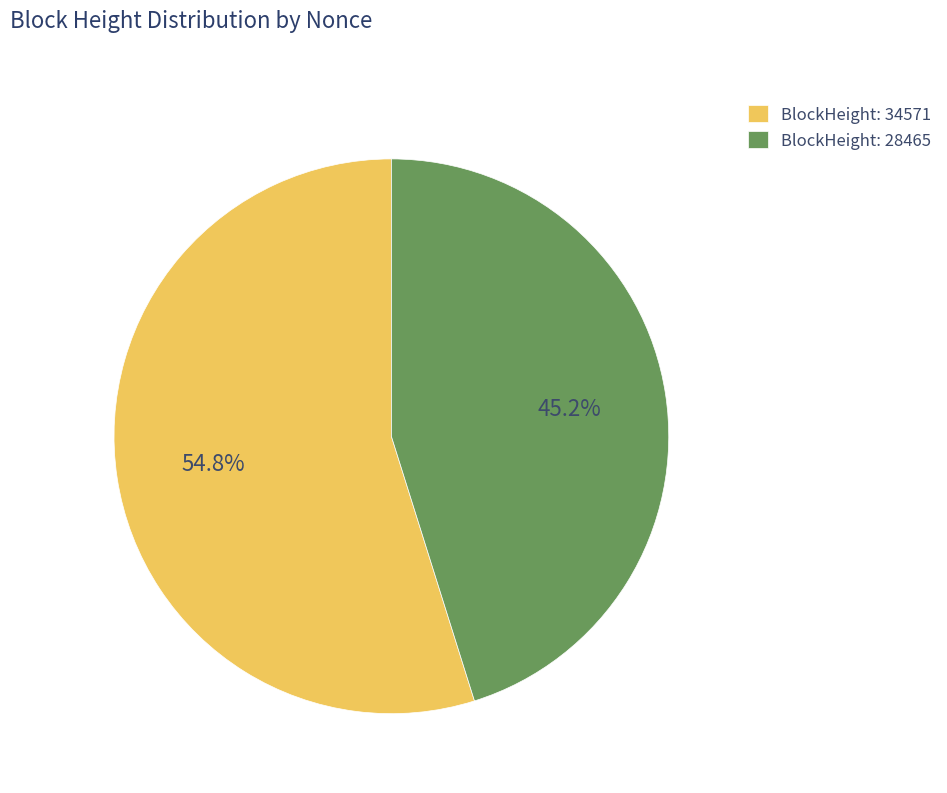

How many slices are in this pie chart?

2